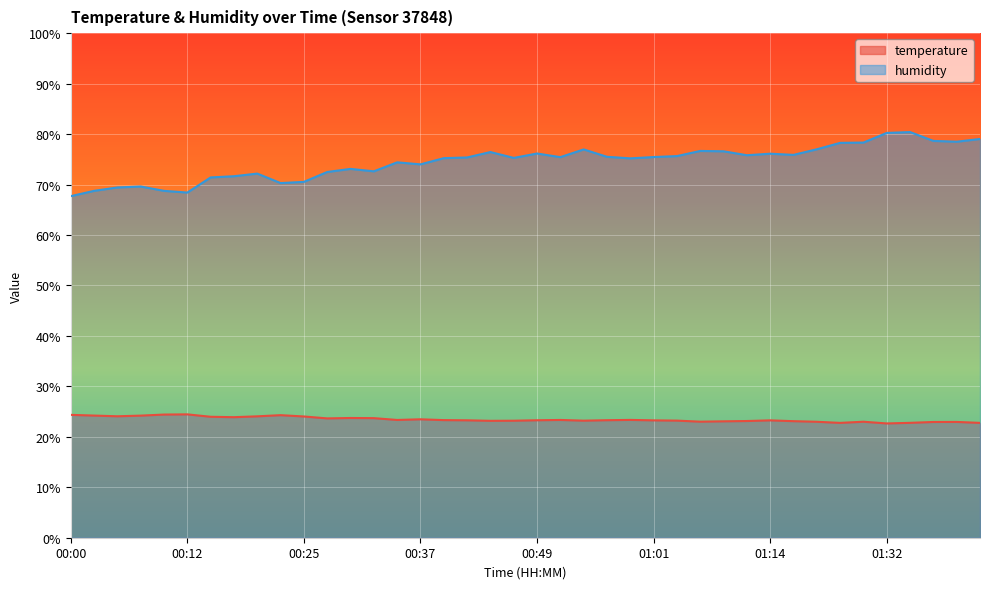

At which label does temperature first exceed 23?

00:00